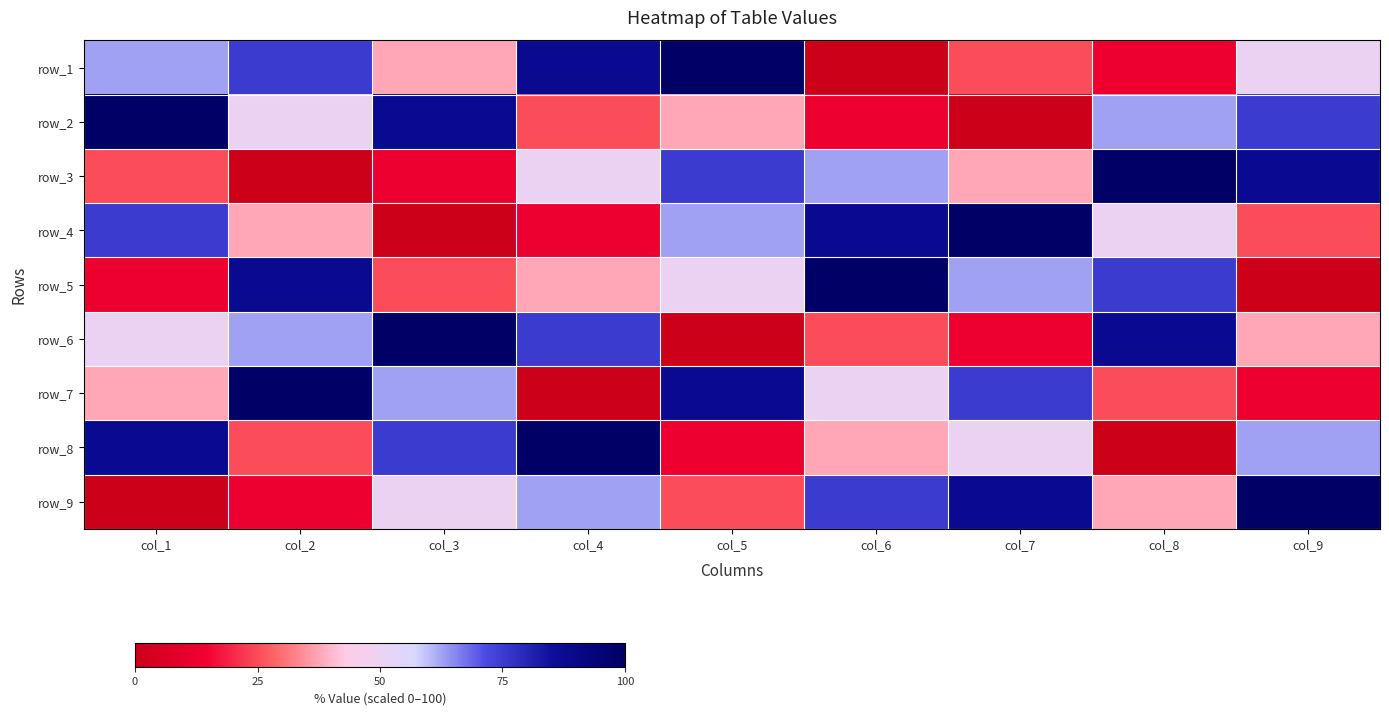

What is the sum of all row_2 values?

450.0